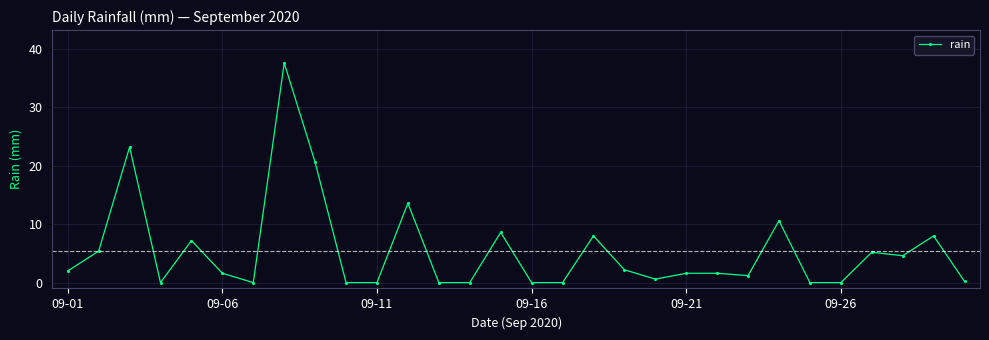

What is the value of the 9th point from the left?

20.6